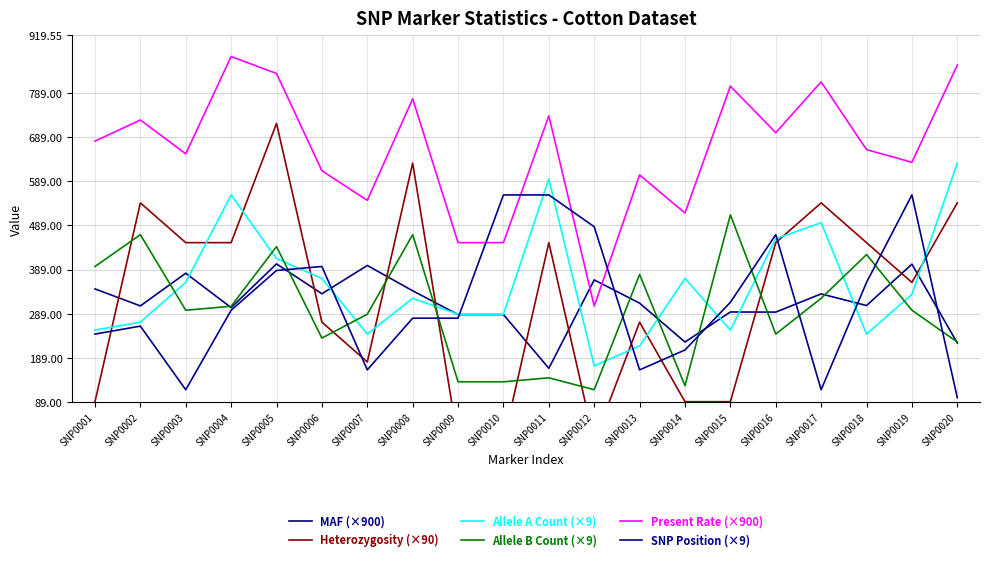

What are all the series names shown in the legend?

MAF (×900), Heterozygosity (×90), Allele A Count (×9), Allele B Count (×9), Present Rate (×900), SNP Position (×9)